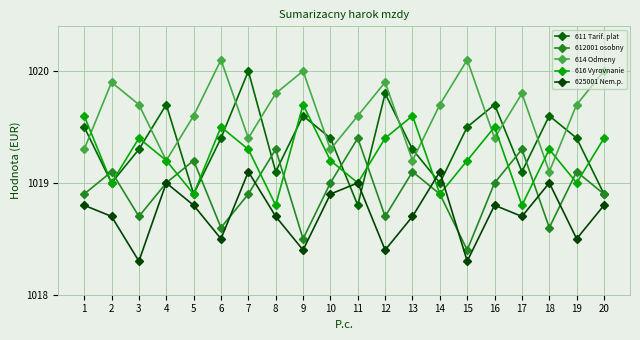

What are all the series names shown in the legend?

611 Tarif. plat, 612001 osobny, 614 Odmeny, 616 Vyrovnanie, 625001 Nem.p.